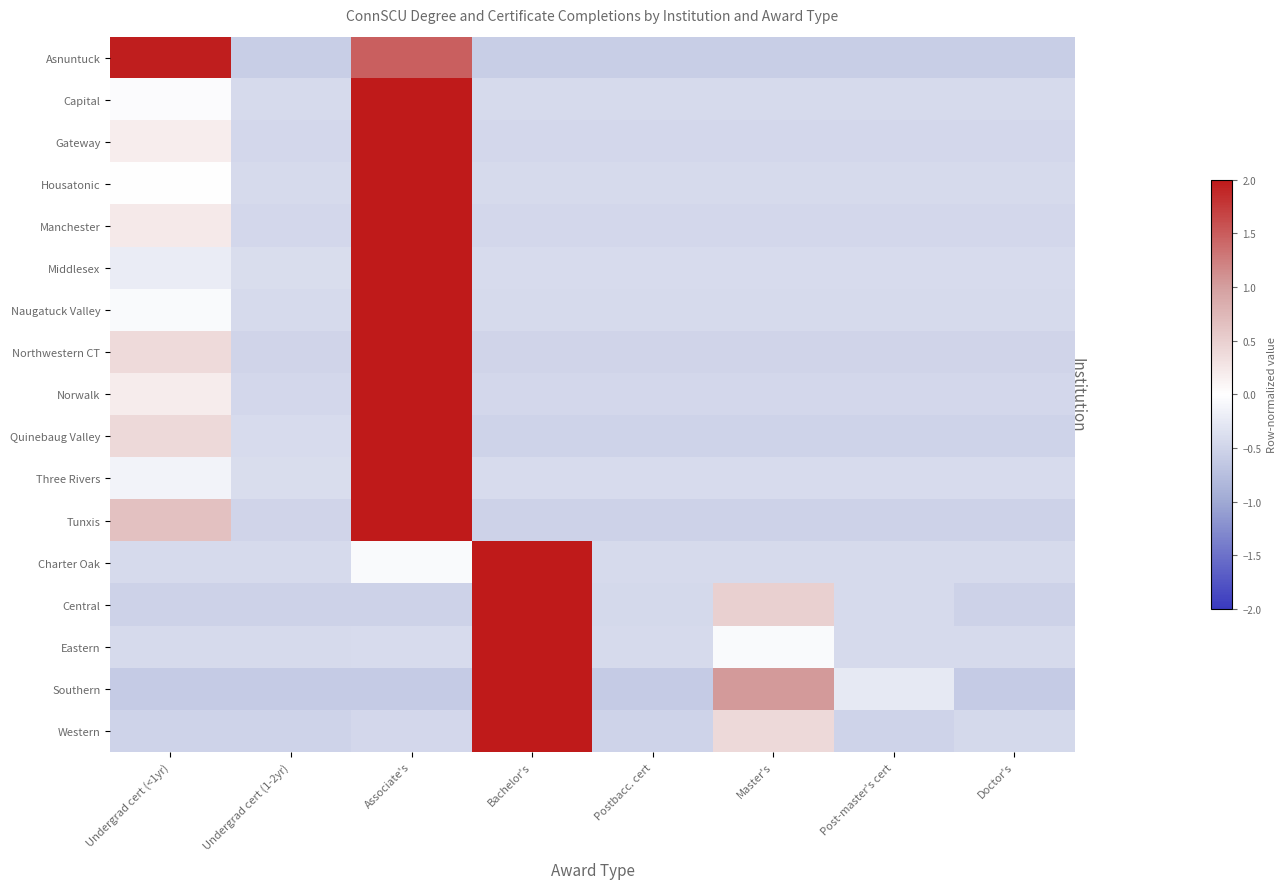

Which series changed the most between Undergrad cert (1-2yr) and Master's?

Southern